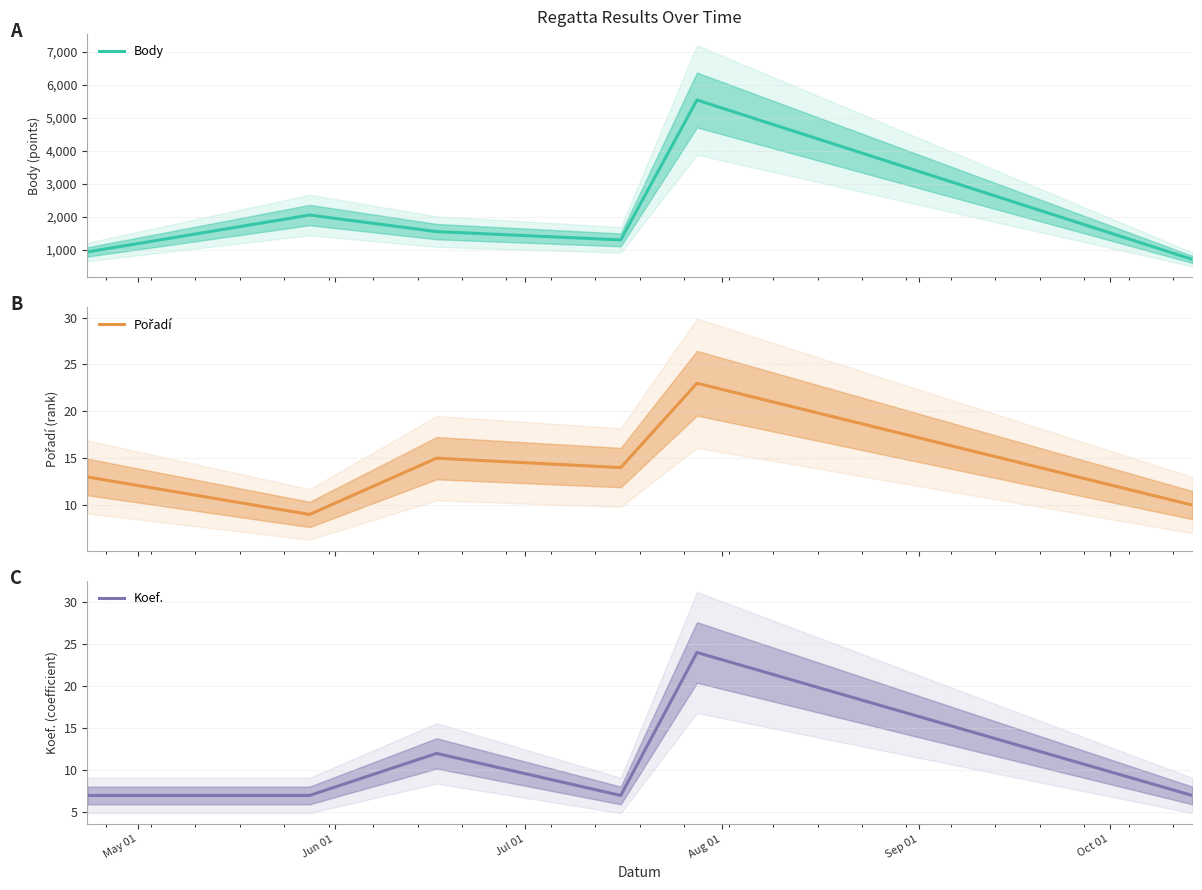

Rank the series at Jun 01 from lowest to highest value.

Koef., Pořadí, Body